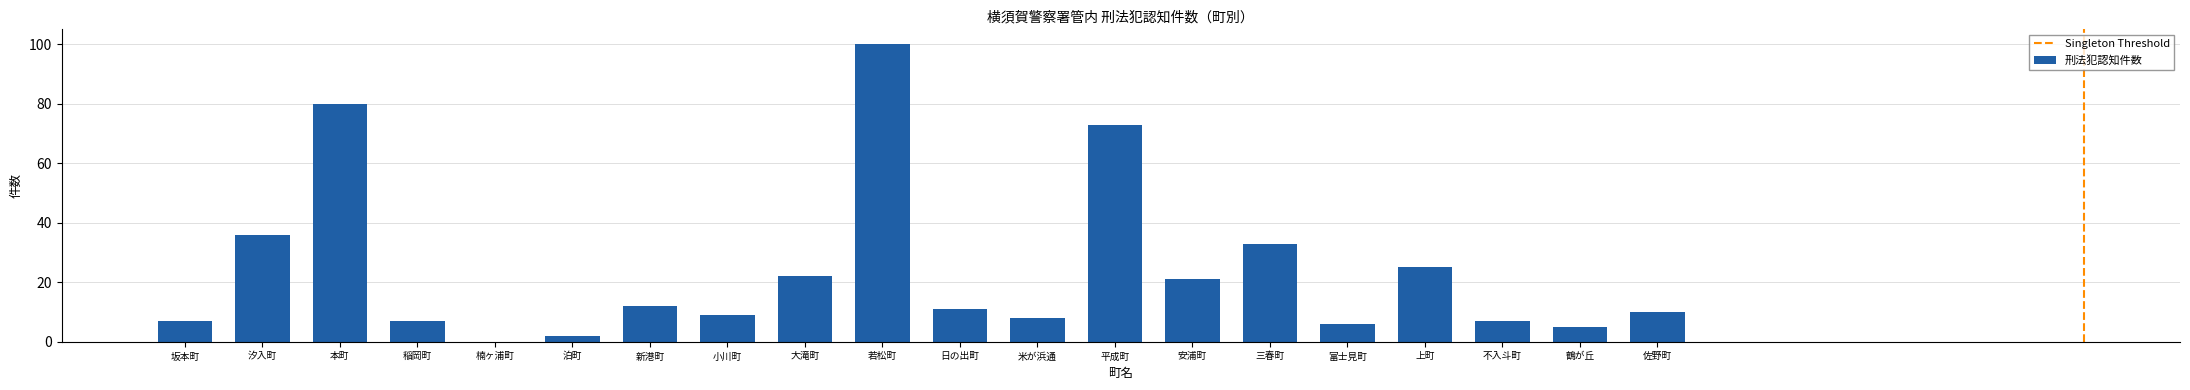

What is the approximate value at 上町?

25